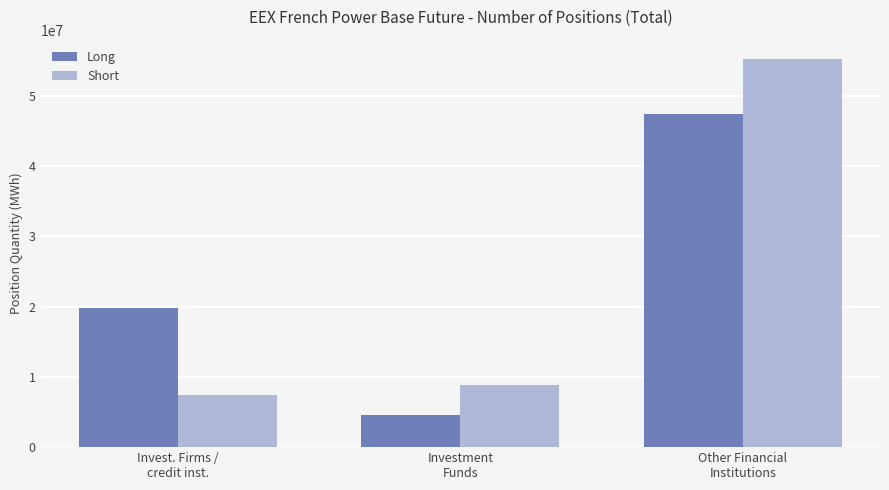

What value does the Long series have at Investment
Funds, to the nearest 100?

4549400